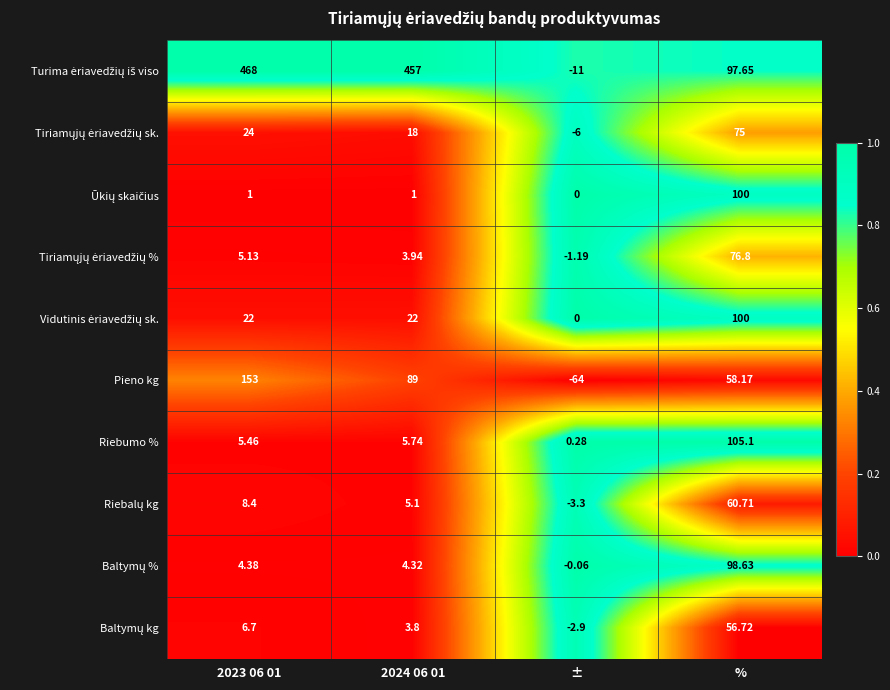

Is the value of Riebumo % at 2023 06 01 greater than the value of Pieno kg at 2024 06 01?

No